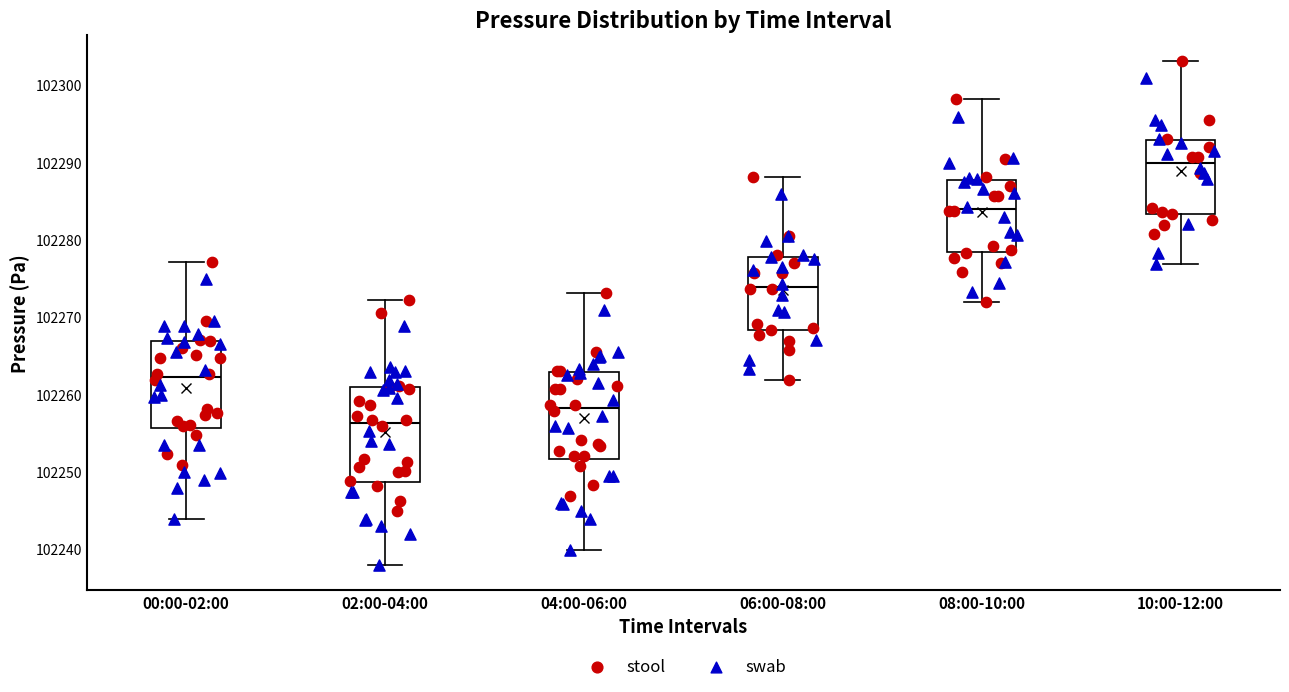

Reading left to right, read every box against the y-axis: the position of its median line, the range the box covers, and the ends of its whiskers. The values are not printed on the chart, so give them approximately, as read against the axis.

00:00-02:00: median 102262, box 102256 to 102267, whiskers 102244 to 102277
02:00-04:00: median 102256, box 102249 to 102261, whiskers 102238 to 102272
04:00-06:00: median 102258, box 102252 to 102263, whiskers 102240 to 102273
06:00-08:00: median 102274, box 102268 to 102278, whiskers 102262 to 102288
08:00-10:00: median 102284, box 102278 to 102288, whiskers 102272 to 102298
10:00-12:00: median 102290, box 102283 to 102293, whiskers 102277 to 102303